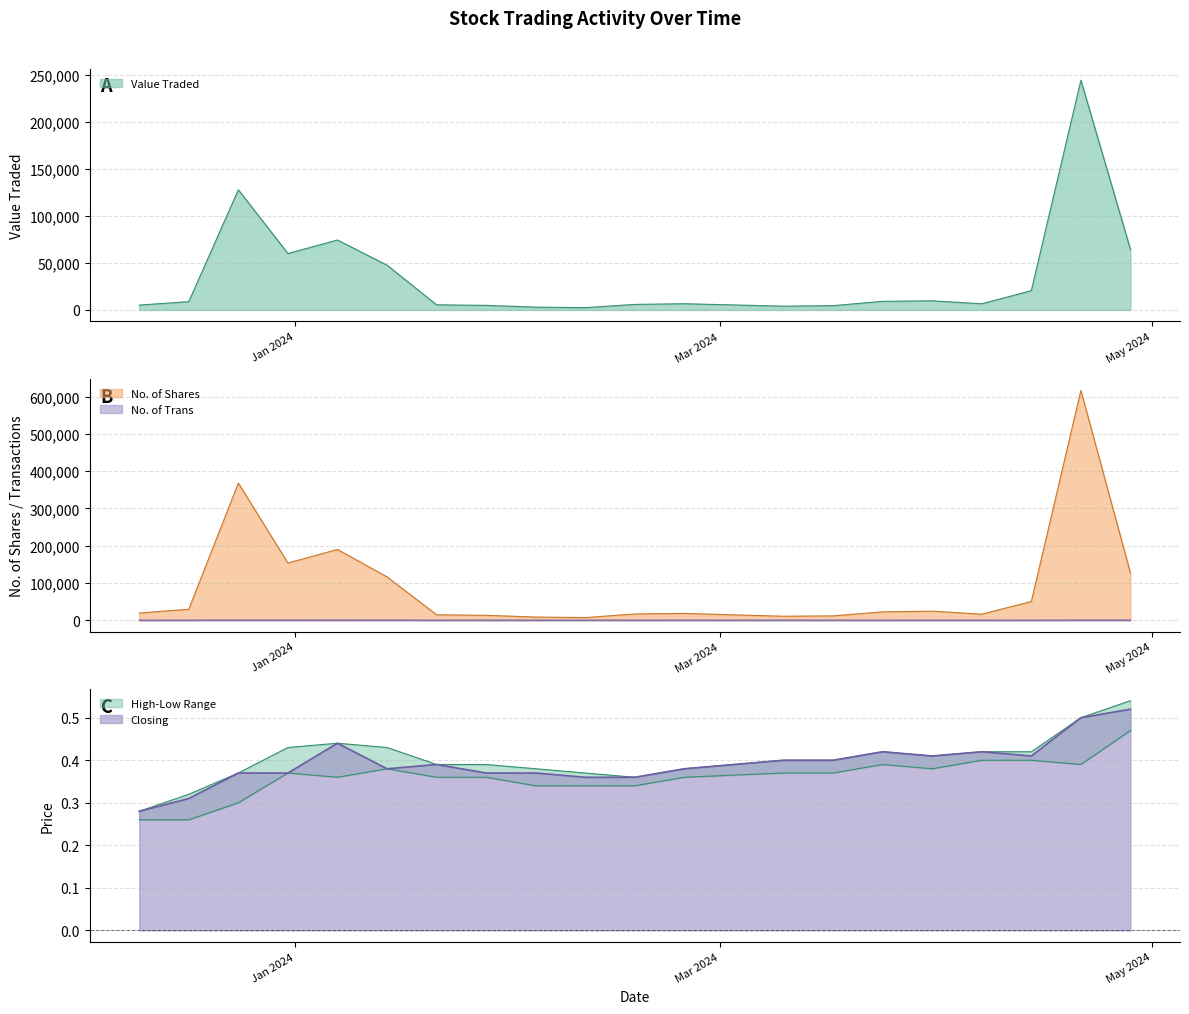

What is the maximum value for No. of Trans?

268.0